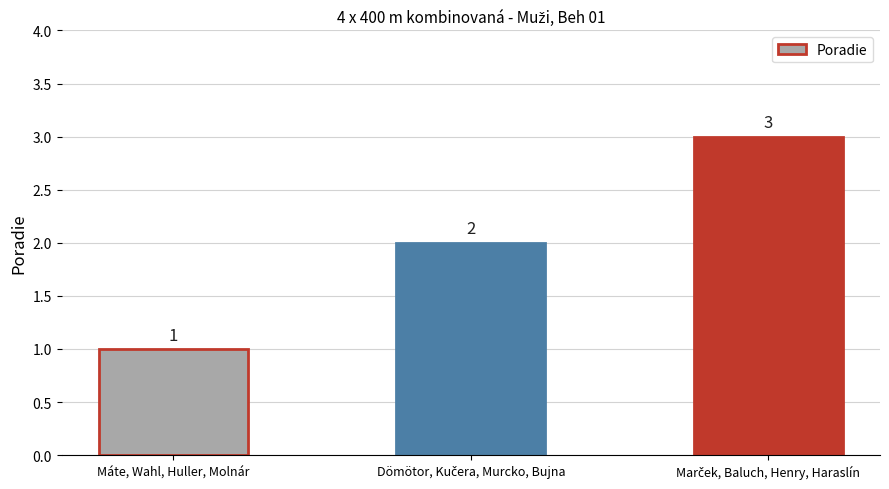

Reading right to left, list all the values displayed in this chart.

3	2	1